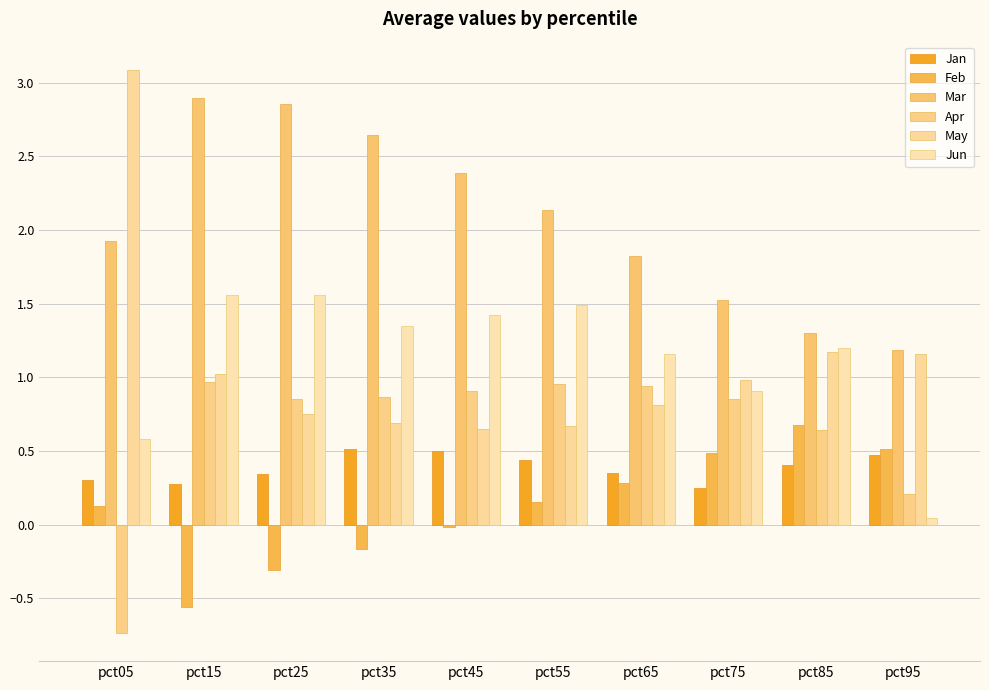

How many distinct data groups are displayed?

6